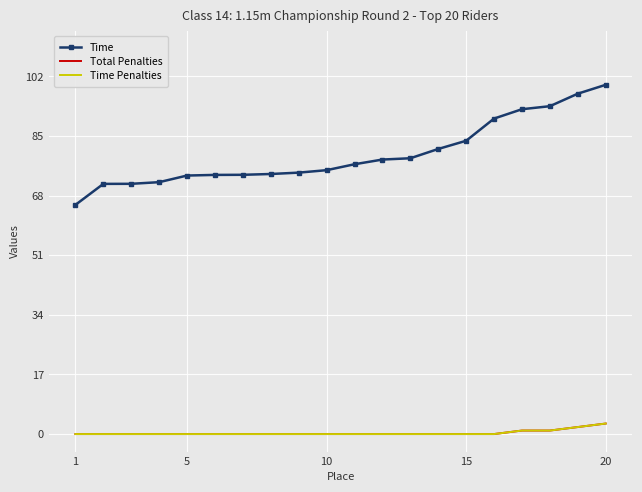

What are all the series names shown in the legend?

Time, Total Penalties, Time Penalties